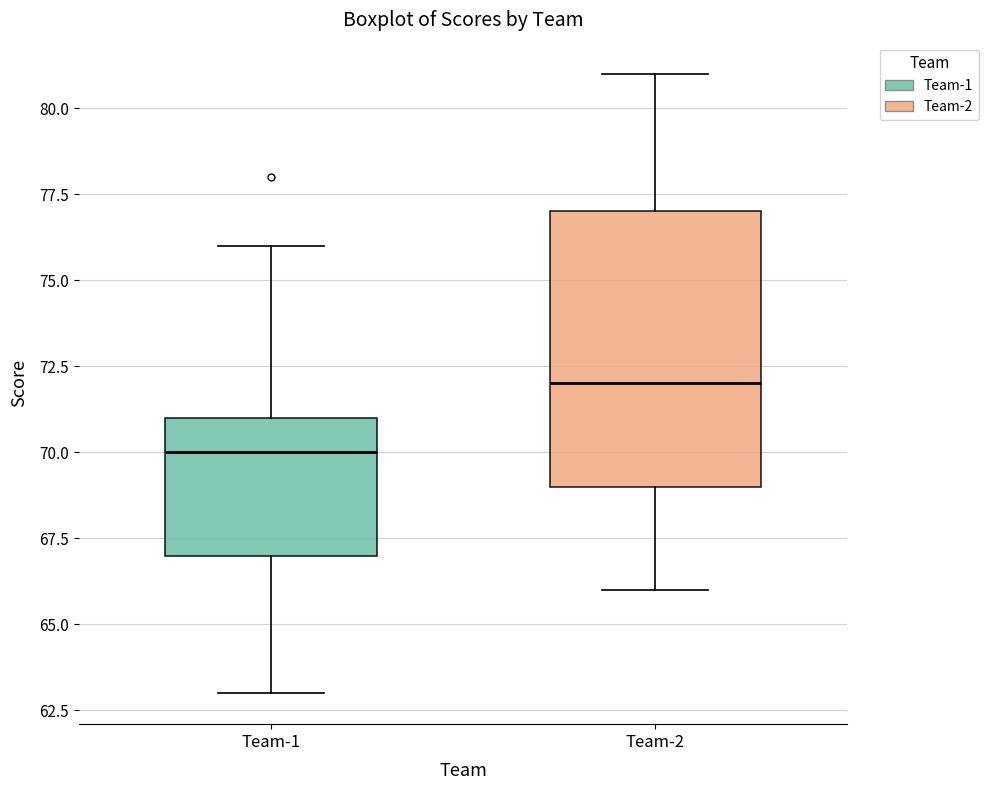

Reading left to right, read every box against the y-axis: the position of its median line, the range the box covers, and the ends of its whiskers. The values are not printed on the chart, so give them approximately, as read against the axis.

Team-1: median 70, box 67 to 71, whiskers 63 to 76
Team-2: median 72, box 69 to 77, whiskers 66 to 81